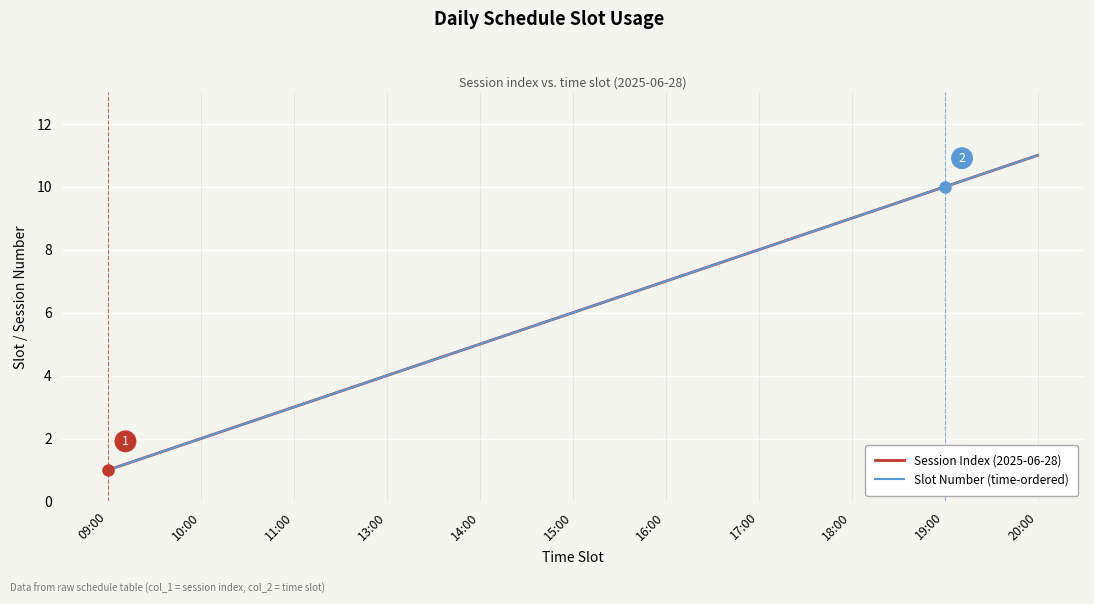

Which category has the highest value across all series?

20:00